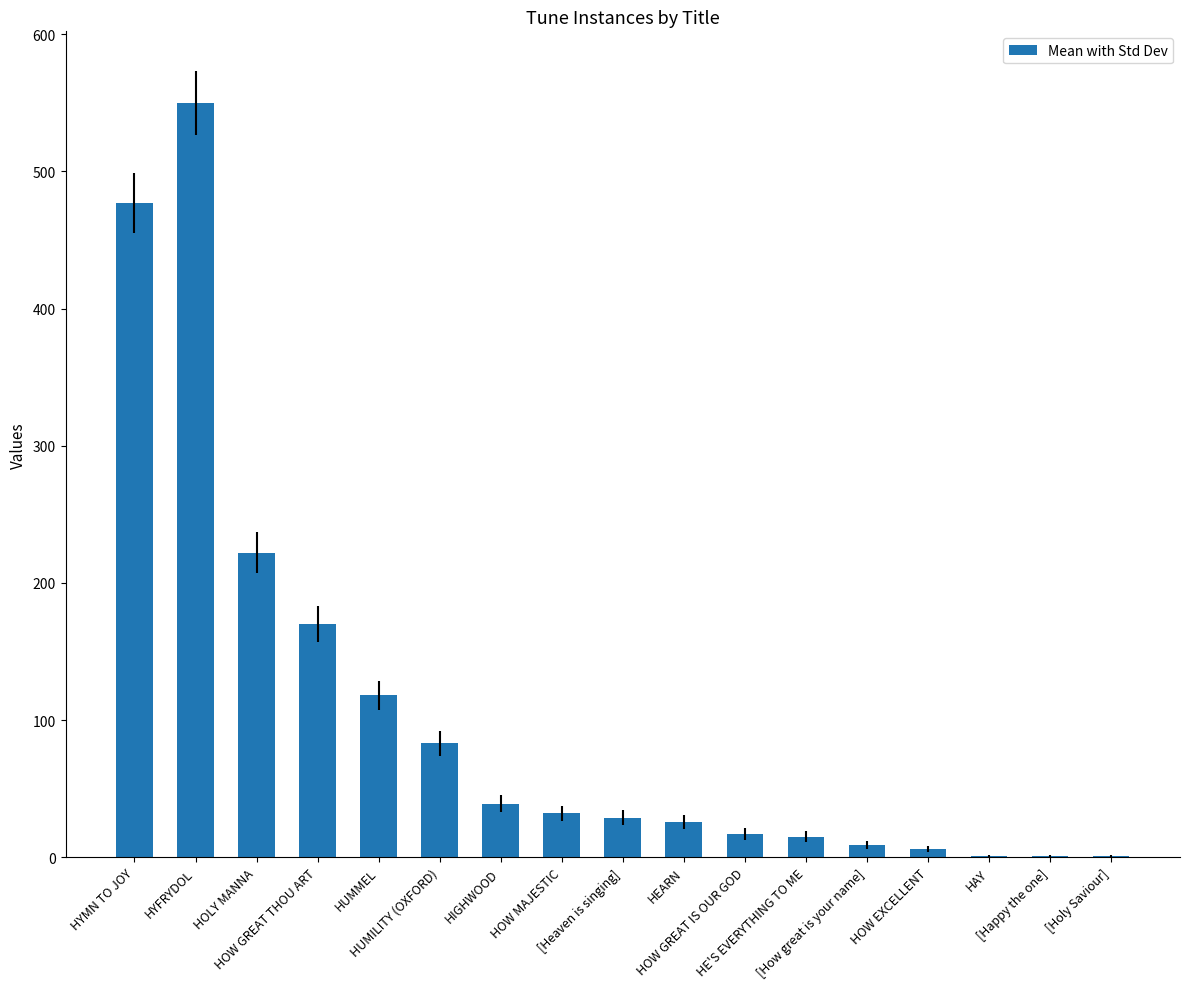

At which label is the value closest to 275?

HOLY MANNA